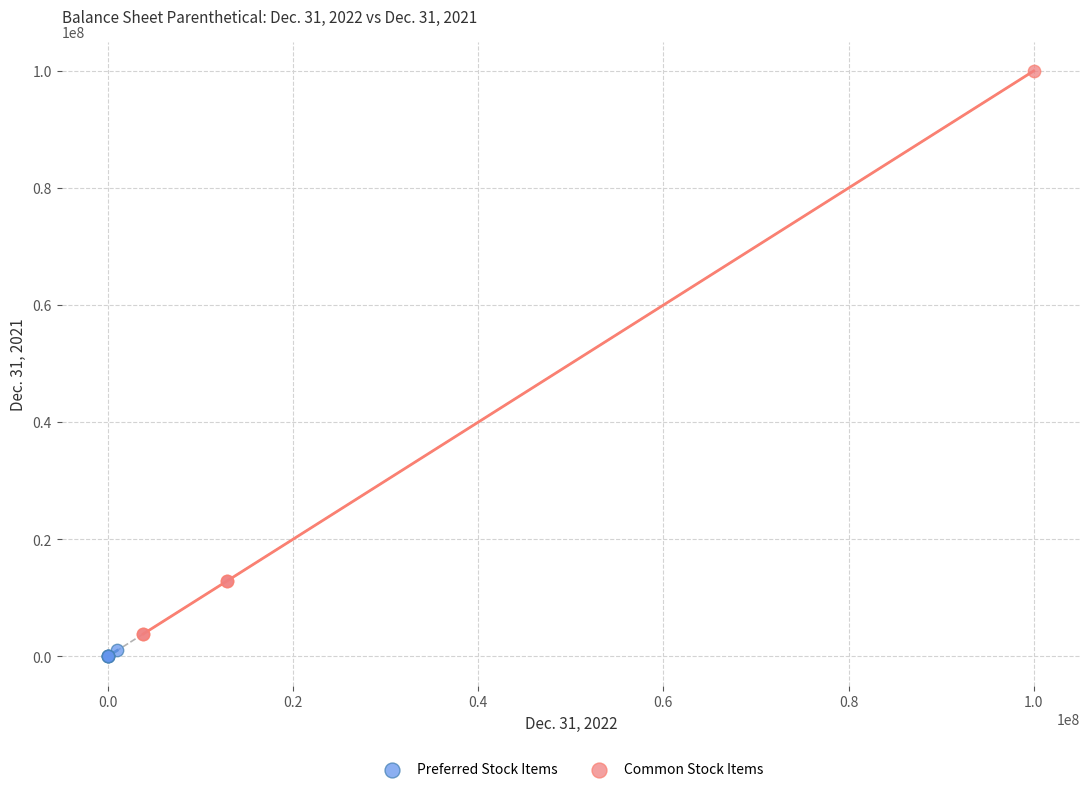

What are all the series names shown in the legend?

Preferred Stock Items, Common Stock Items